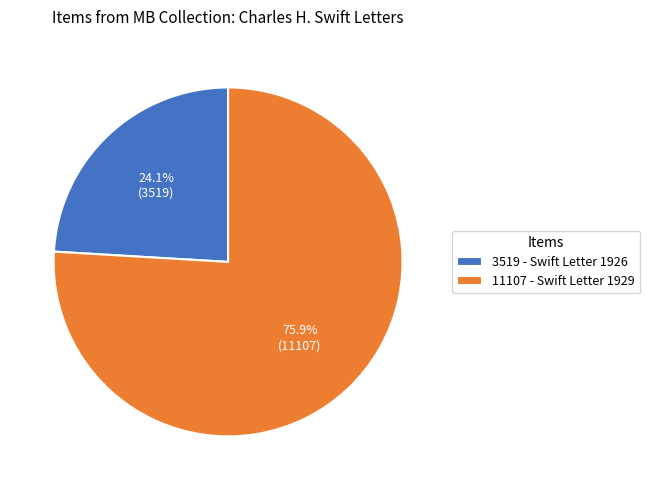

Which slice is the largest?

11107 - Swift Letter 1929